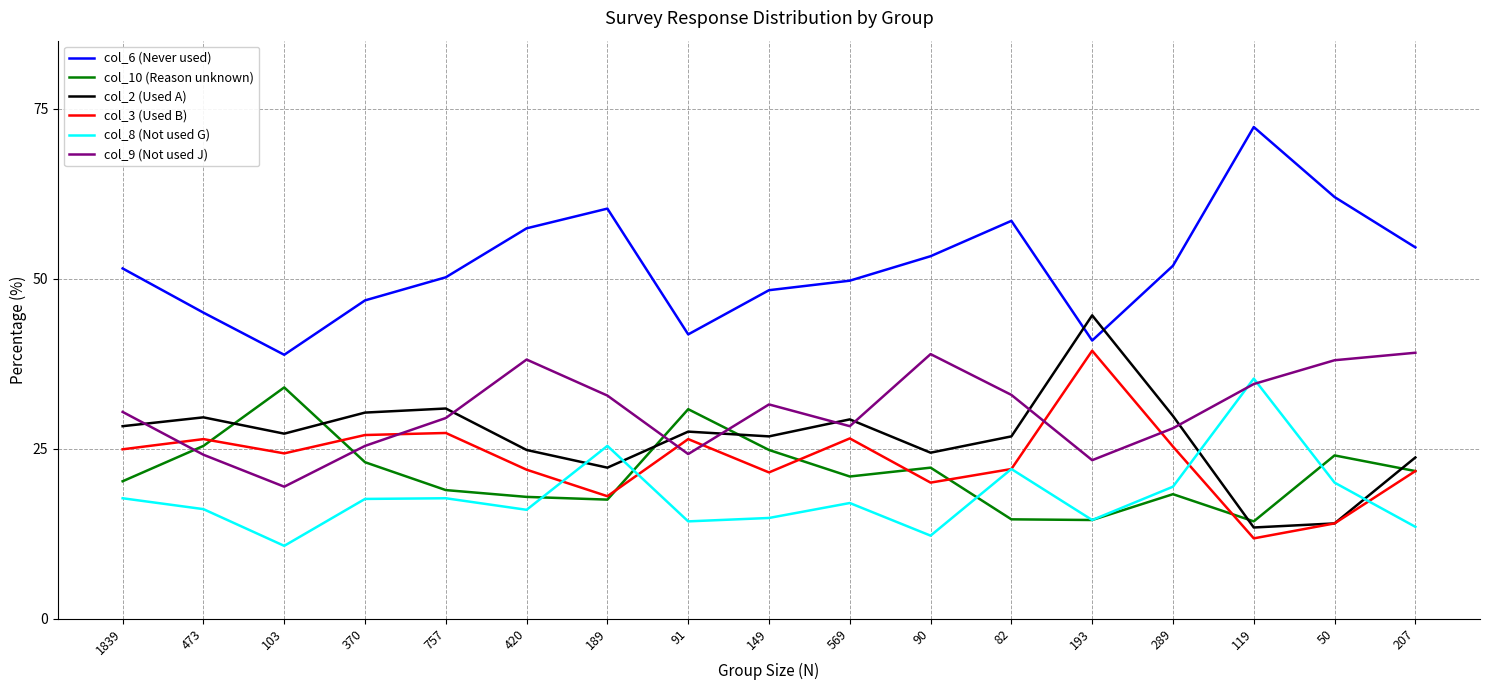

What position from the left is 82?

12